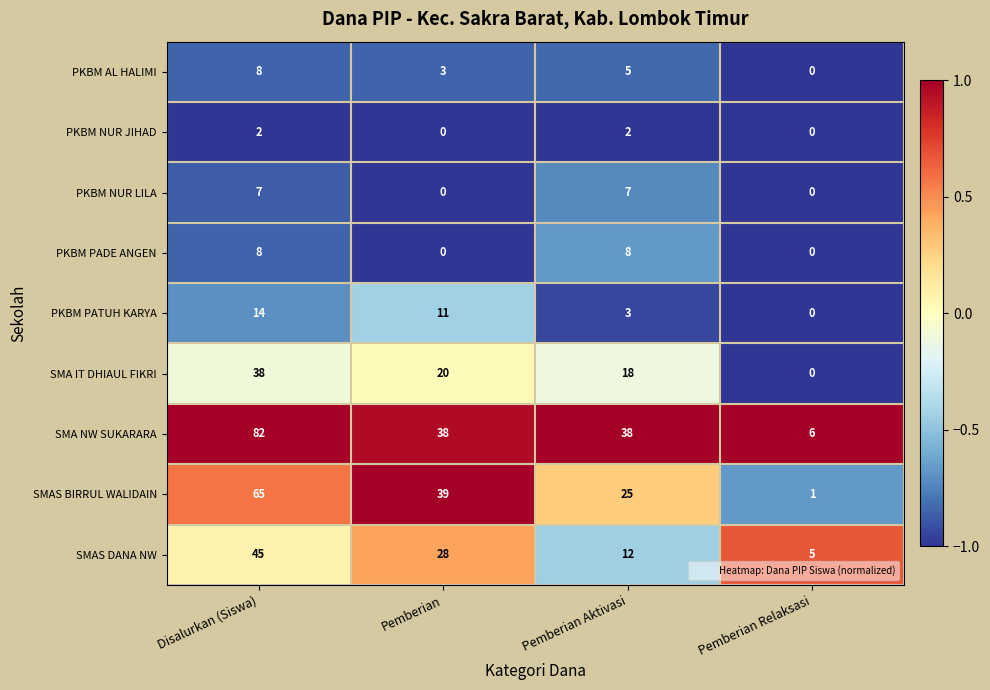

What is the difference between the maximum and second lowest values in the PKBM NUR LILA series?

7